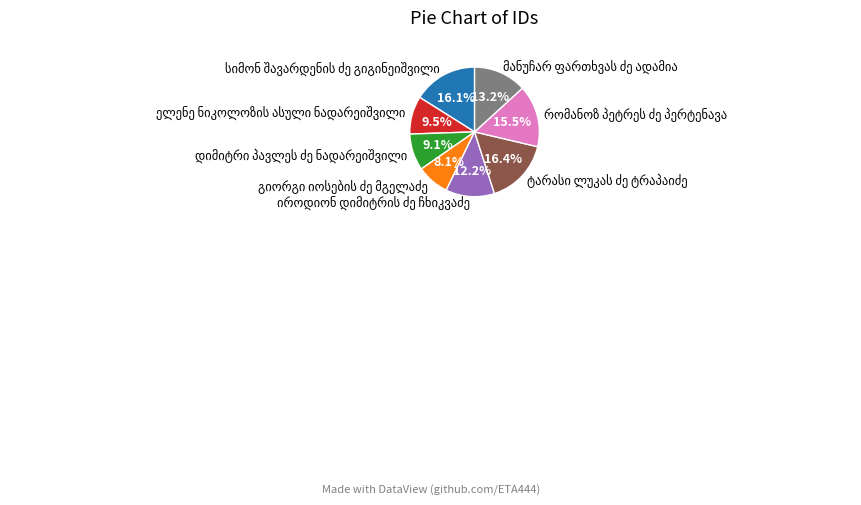

Does any single category account for the majority?

No